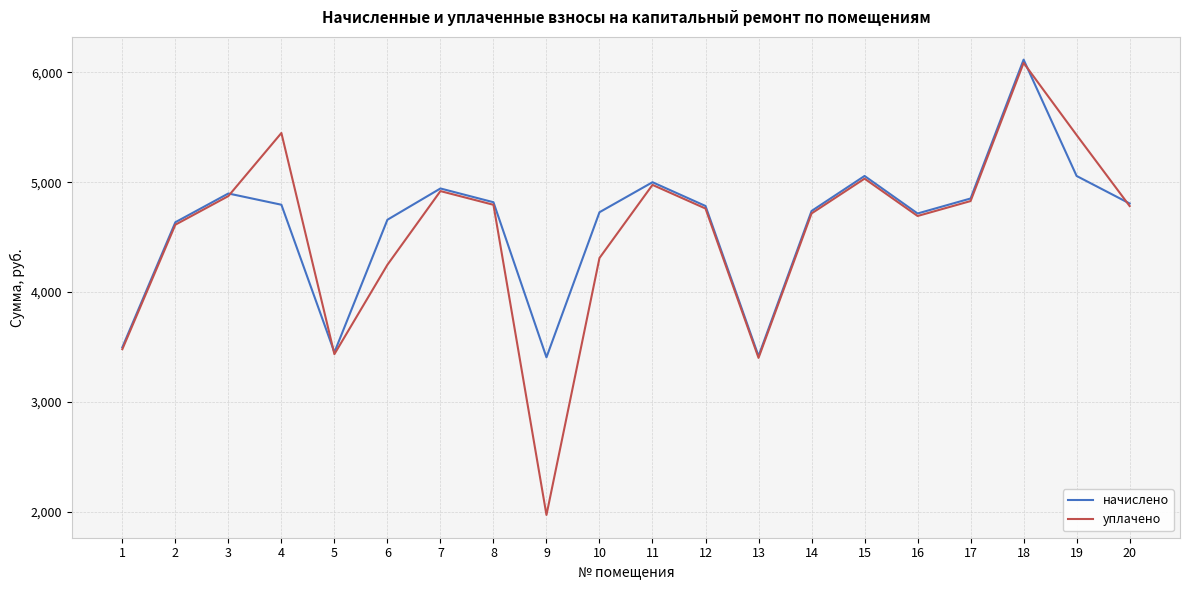

Is this an area chart (filled region under the line)?

No